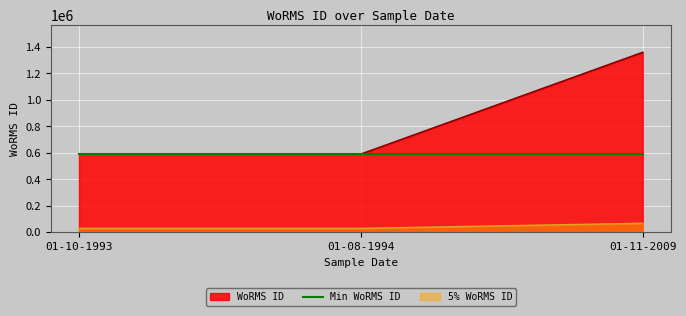

At which category is the sum across all series the highest?

01-11-2009